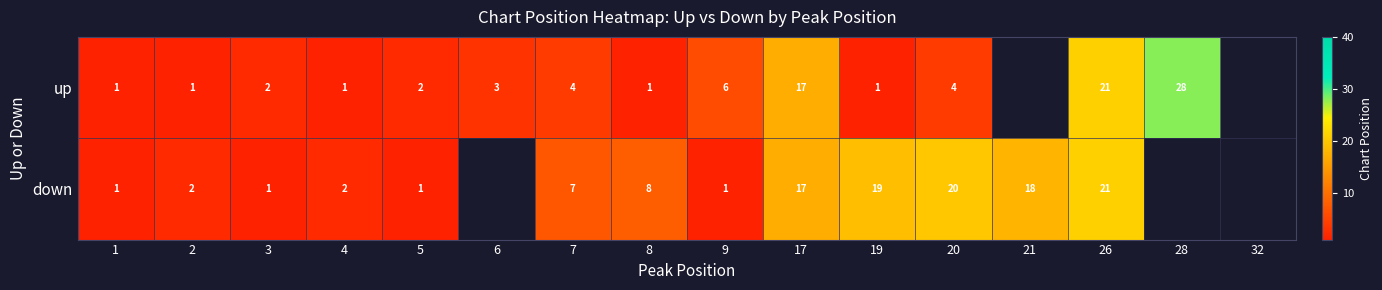

True or false: up has a value of 1 at 6.

False